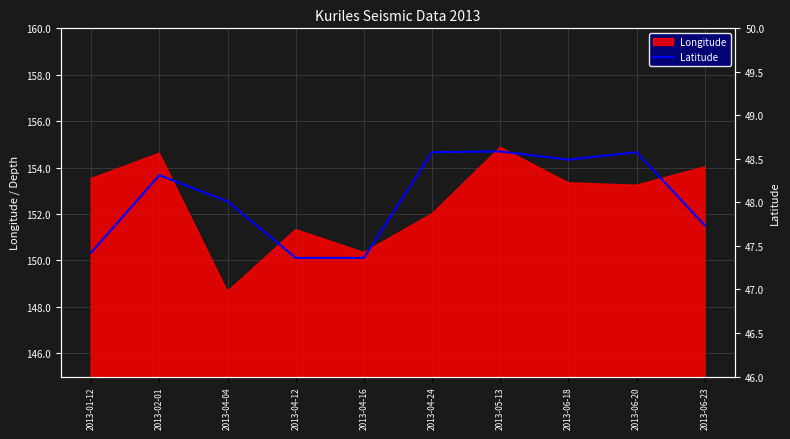

Does the chart display data point markers on the line(s)?

No